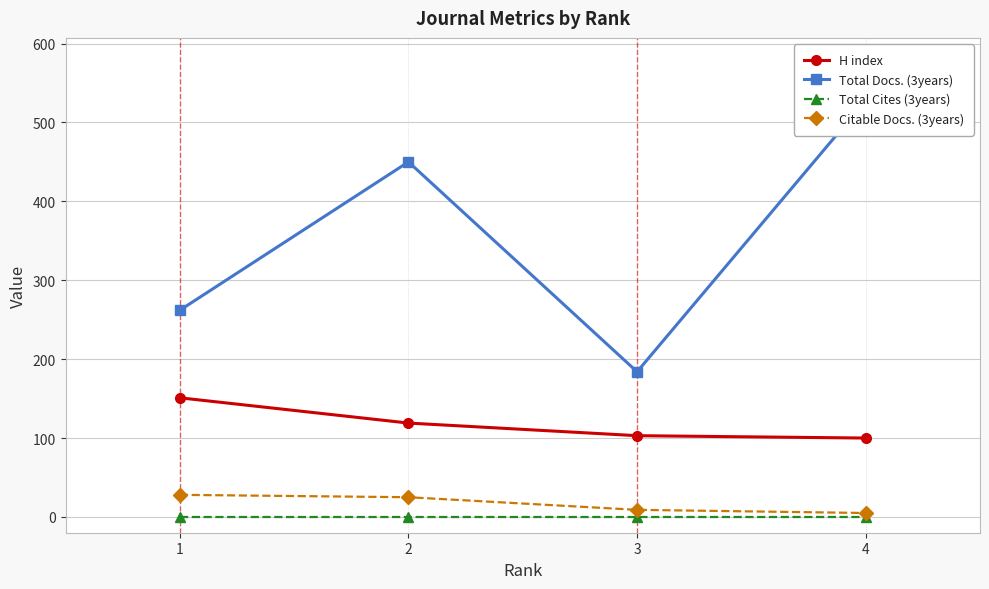

List the series in order of their peak value, lowest first.

Total Cites (3years), Citable Docs. (3years), H index, Total Docs. (3years)